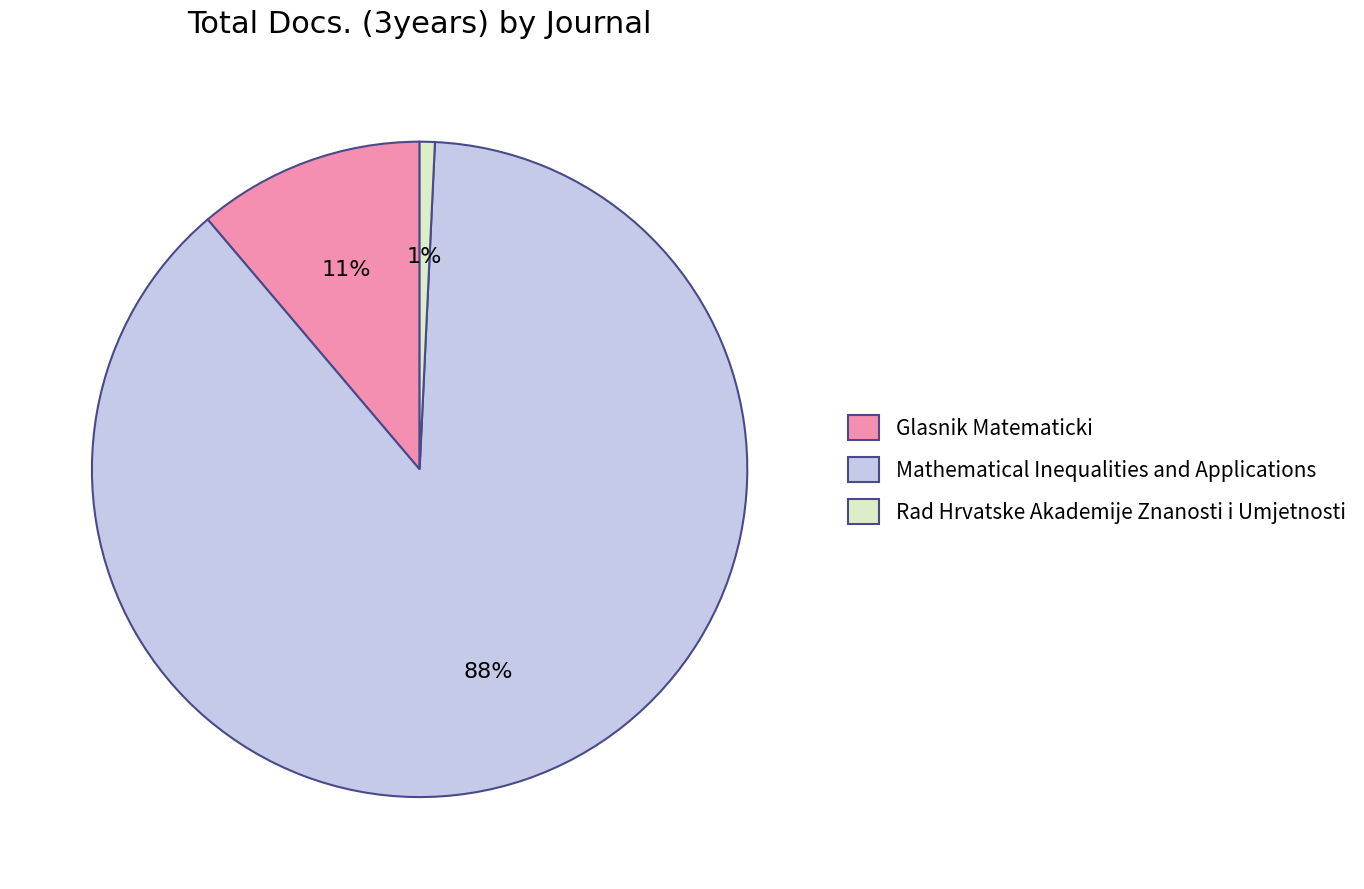

Is it true that Rad Hrvatske Akademije Znanosti i Umjetnosti is 11% of the pie?

False